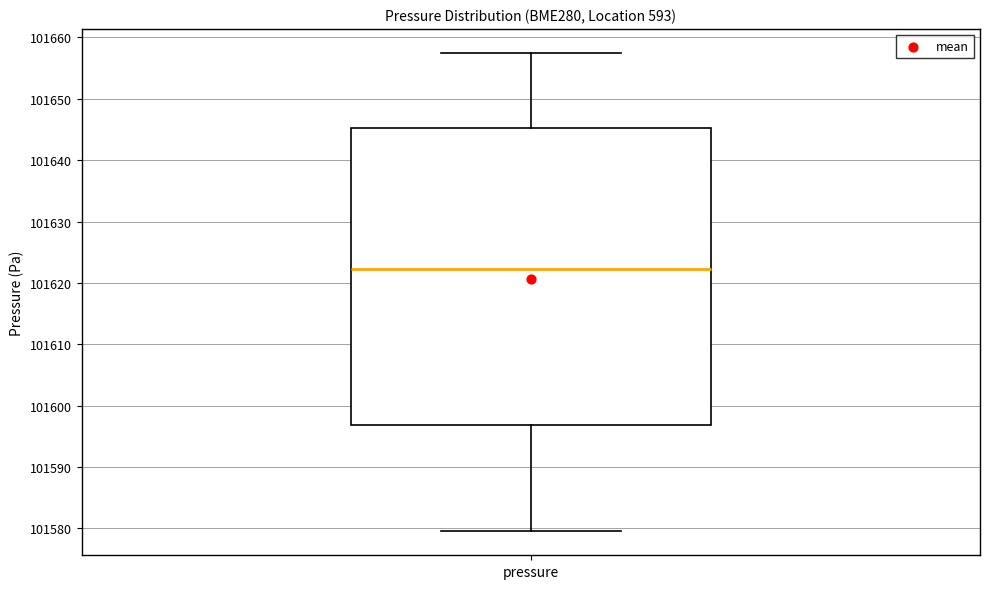

Where does the upper whisker of the box for pressure end on the y-axis? The values are not printed on the chart, so give them approximately, as read against the axis.

101658